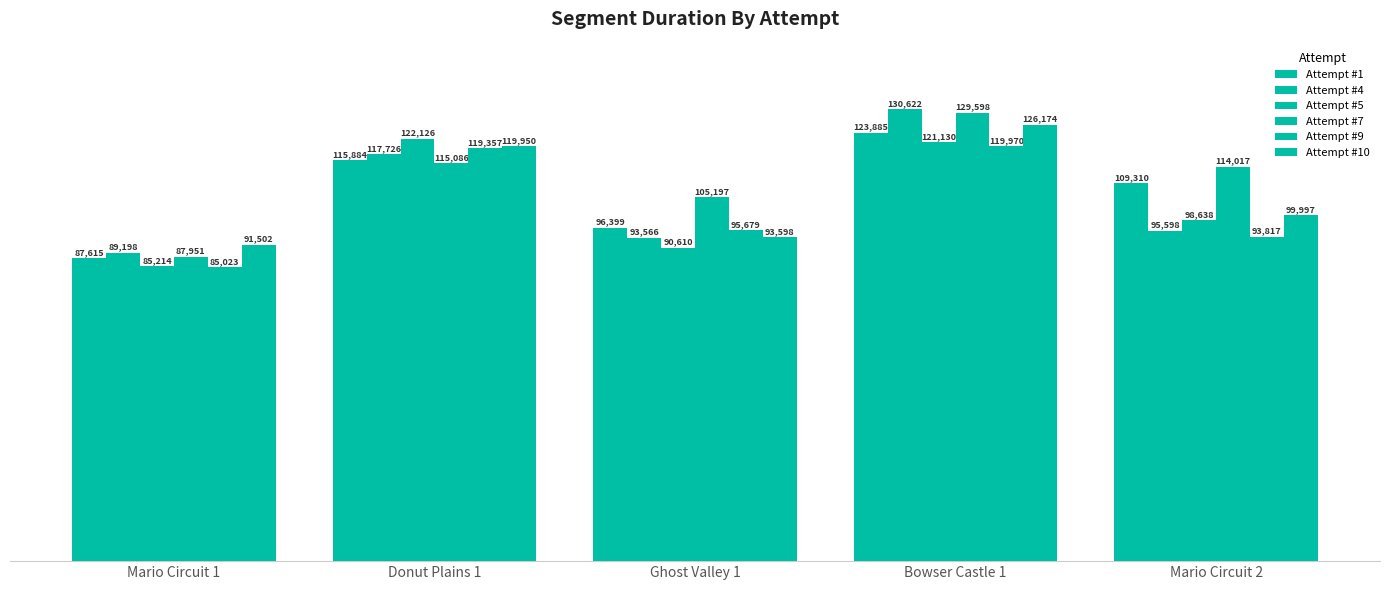

How many groups of bars are there?

5